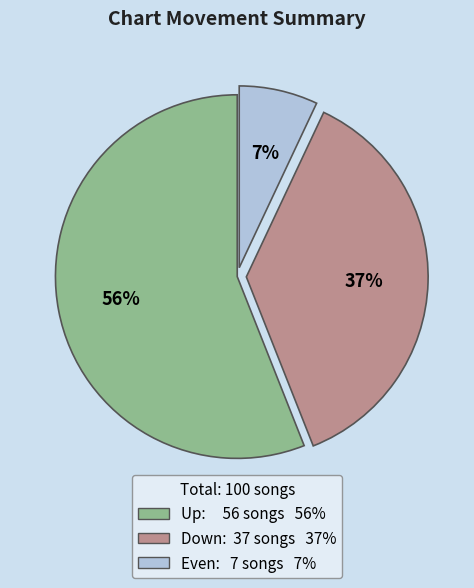

Does any single category account for the majority?

Yes